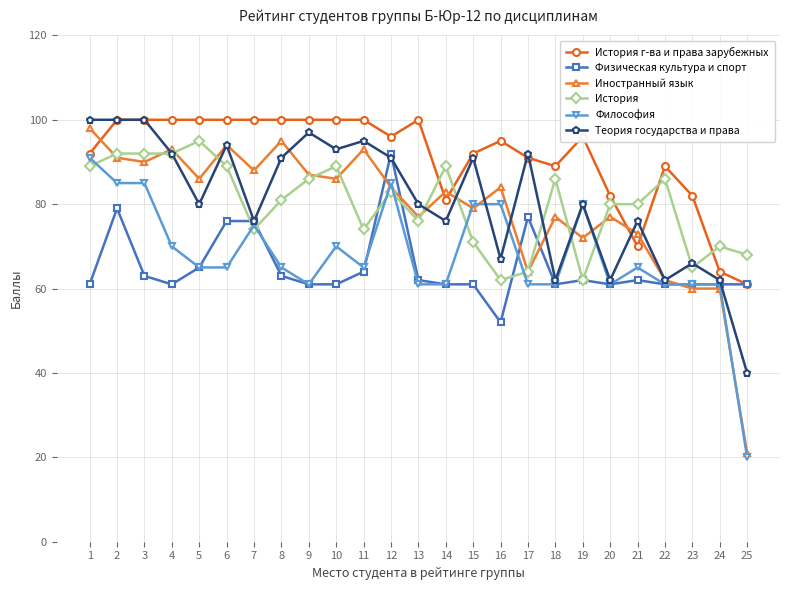

What is the minimum value shown in the chart?

20